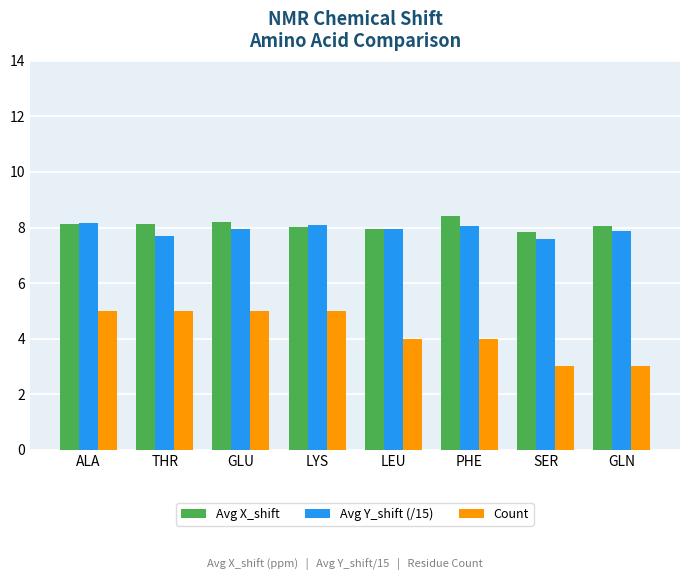

What is the average value of the Avg Y_shift (/15) series?

7.9